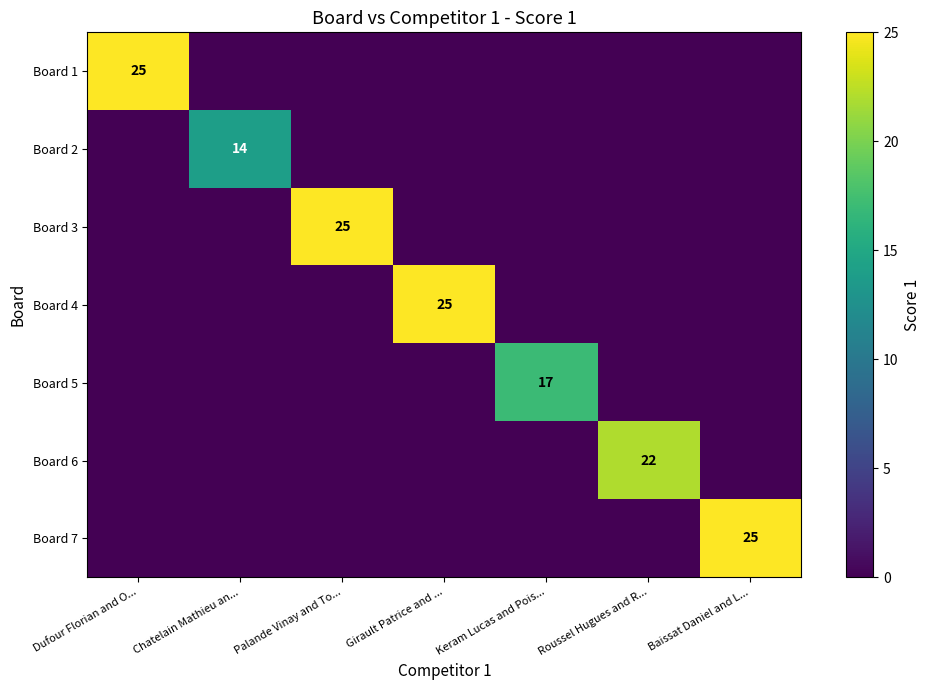

How many data points in Board 1 are above 0?

1